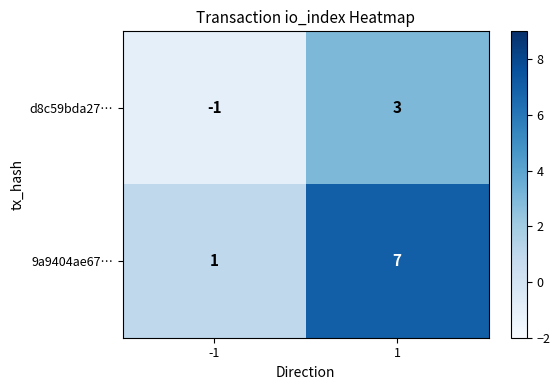

How many categories are shown in the chart?

2